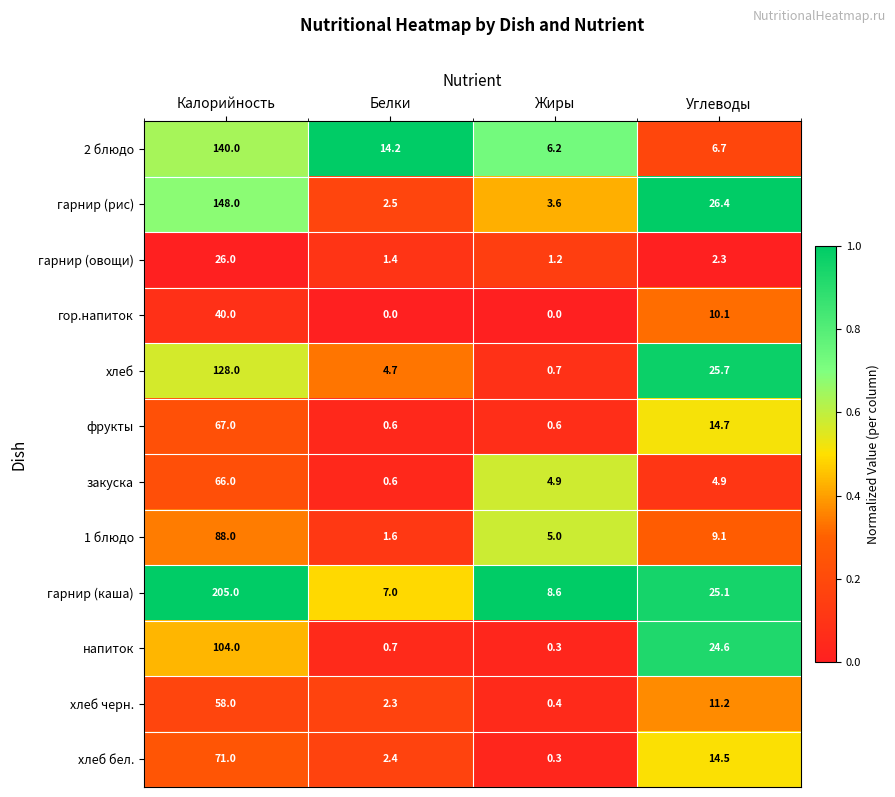

The хлеб бел. series shows 71.0 at Калорийность. True or false?

True